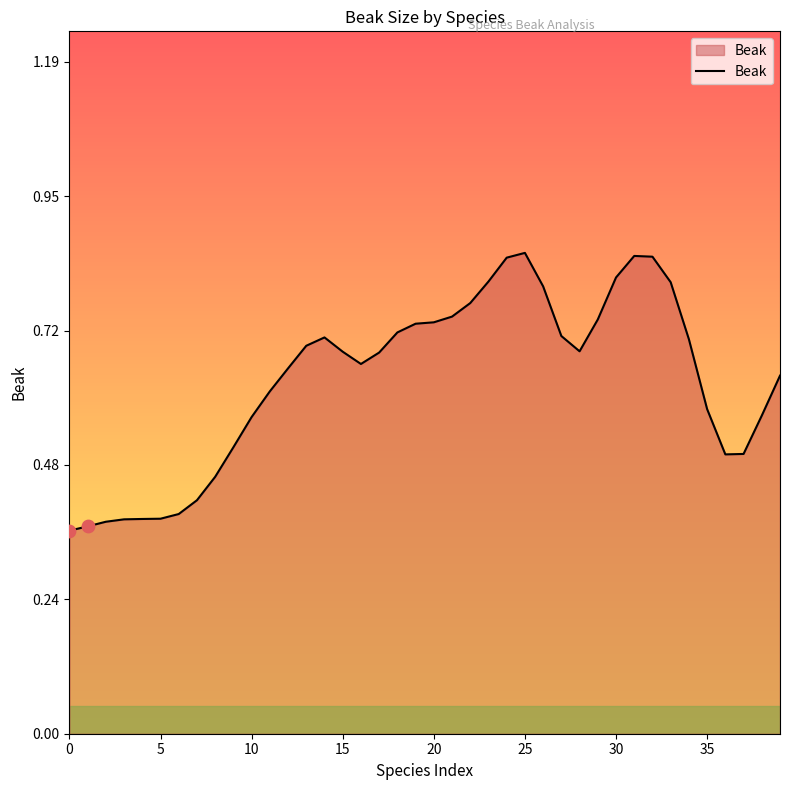

What is the change in value from 12 to 22?

+0.1